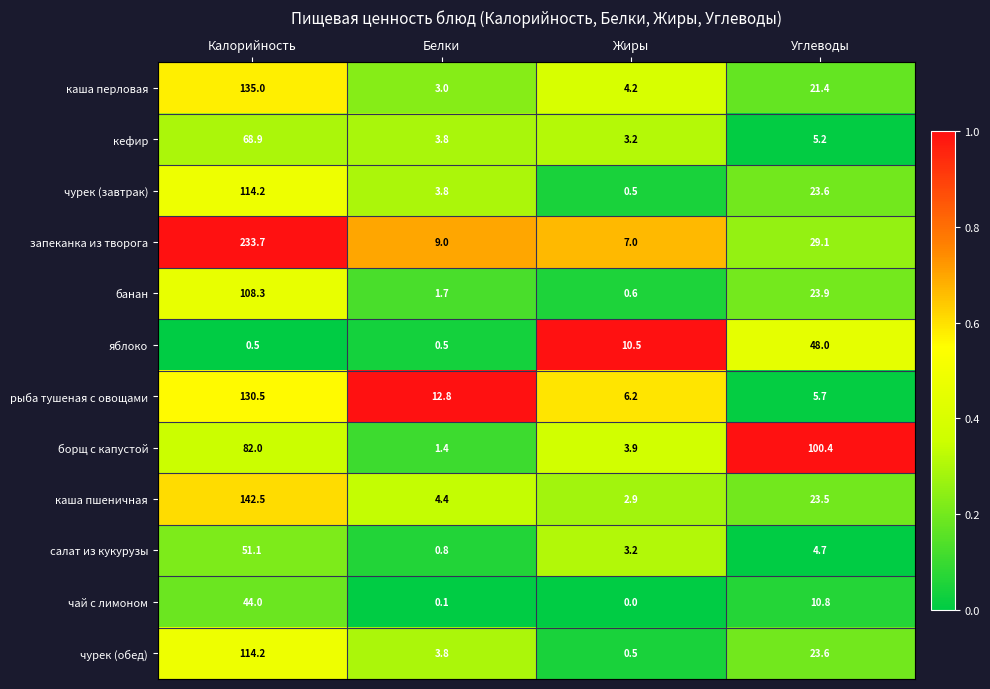

The value of каша пшеничная at Жиры is 2.9. True or false?

True